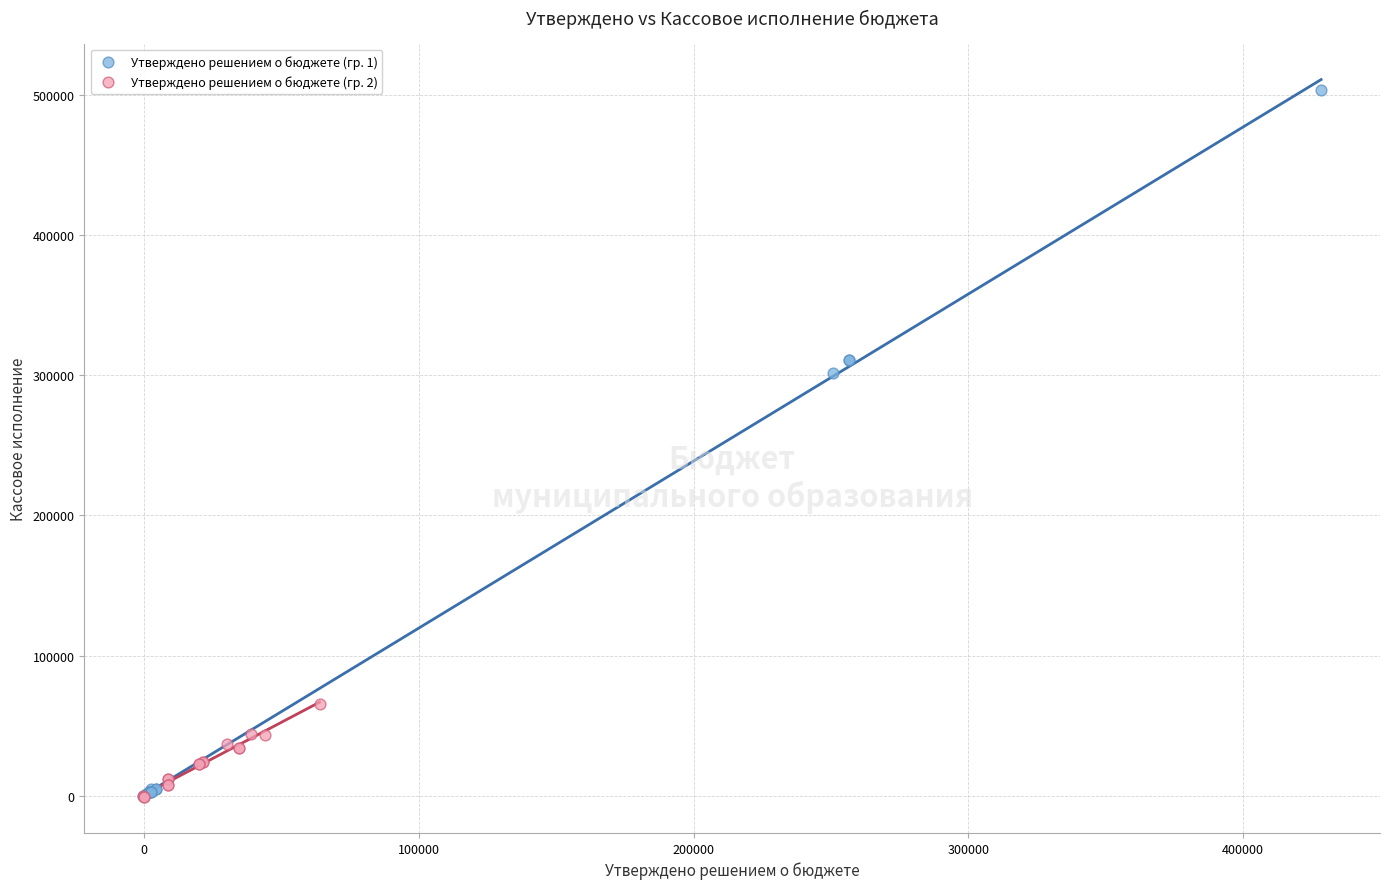

Which series contains the highest Y value?

Утверждено решением о бюджете (гр. 1)